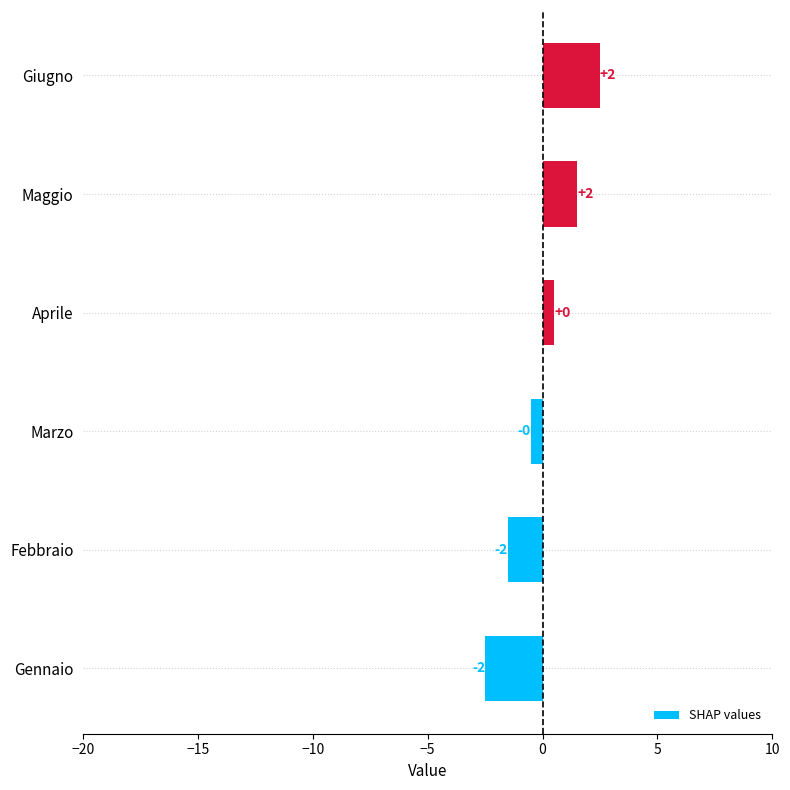

Does the chart contain any negative values?

Yes